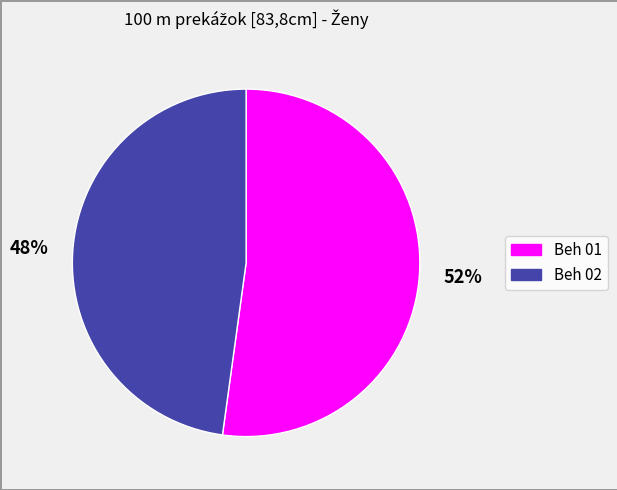

To the nearest percent, what percentage of the pie is Beh 01?

52%